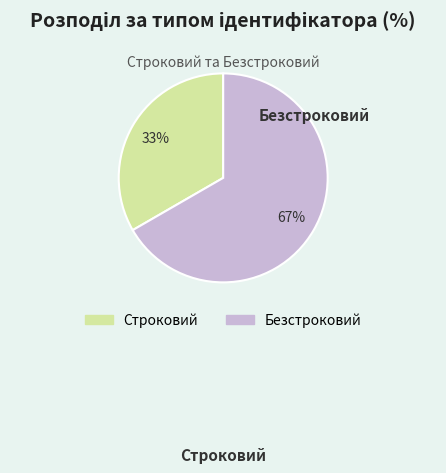

The Строковий slice represents 33% of the pie. True or false?

True